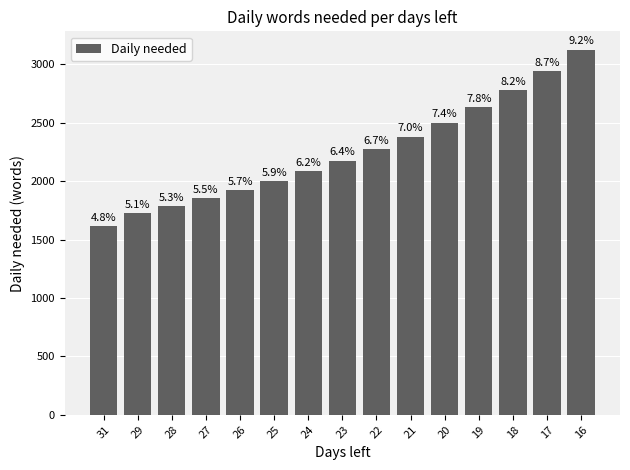

How many bars are there in total?

15